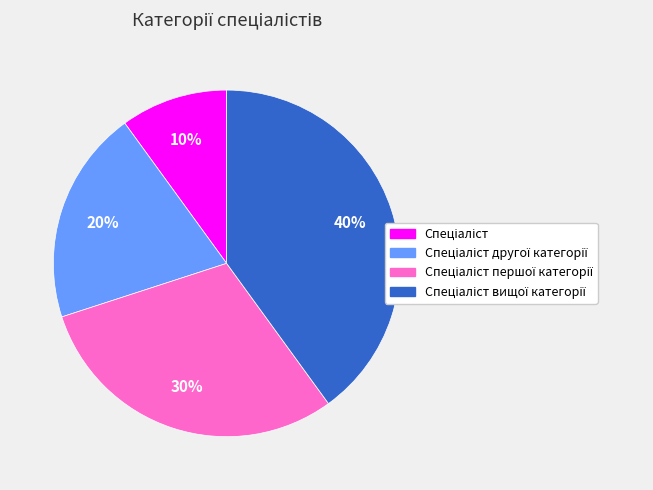

Does any single category account for the majority?

No